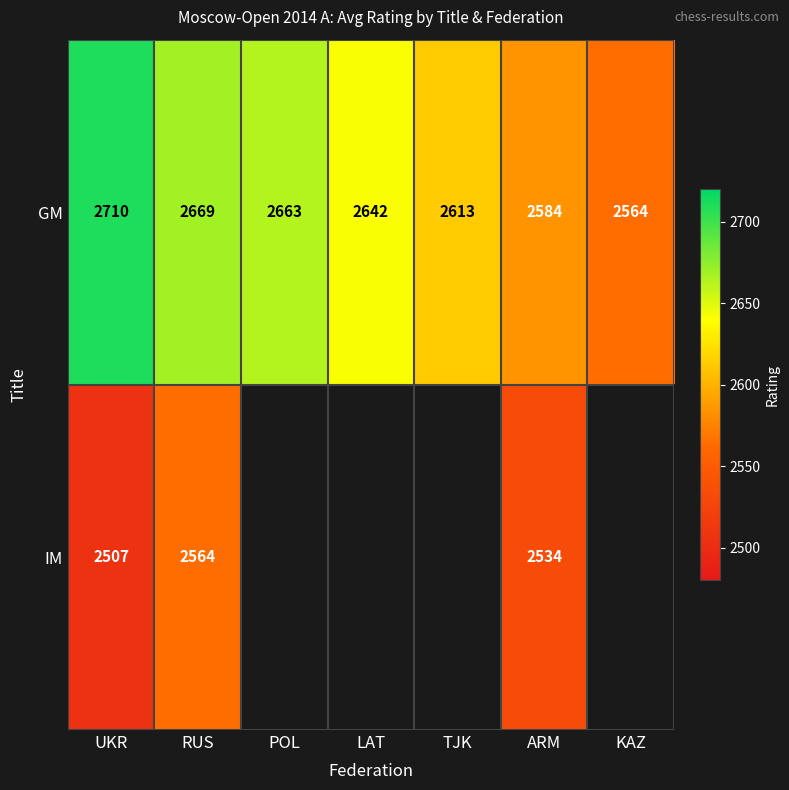

At which category is the sum across all series the highest?

RUS